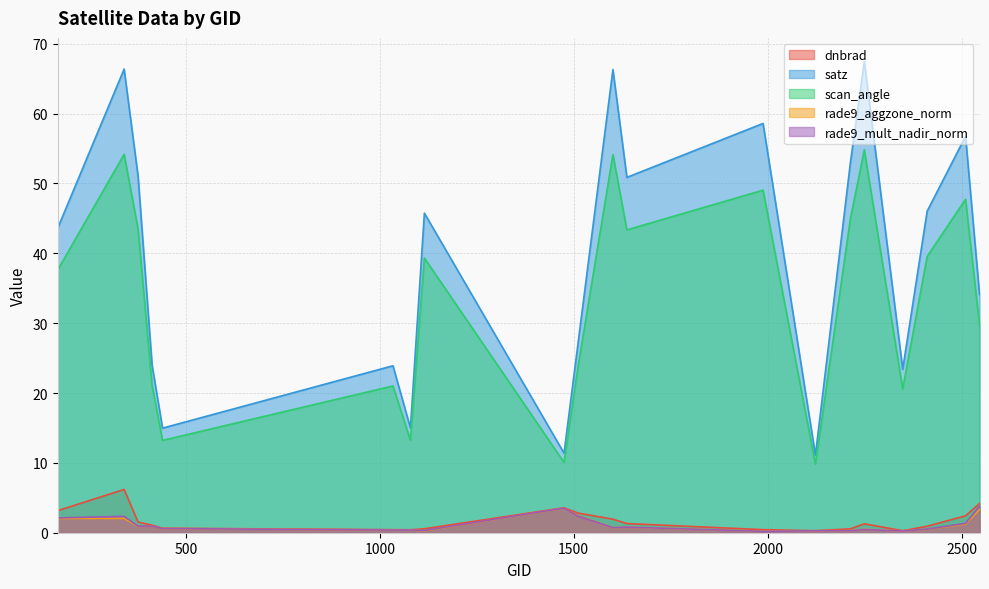

Reading left to right, extract all data points from this chart.

dnbrad: 170=3.2	341=6.2	377=1.5	413=1.1	440=0.6	1034=0.4	1079=0.4	1115=0.6	1475=3.6	1511=2.8	1601=1.9	1637=1.3	1988=0.4	2123=0.3	2213=0.6	2249=1.3	2348=0.3	2411=0.9	2510=2.4	2546=4.2
satz: 170=43.6	341=66.4	377=51.0	413=24.0	440=15.0	1034=23.9	1079=15.0	1115=45.7	1475=11.4	1511=27.1	1601=66.3	1637=50.9	1988=58.6	2123=11.1	2213=52.9	2249=67.5	2348=23.4	2411=46.0	2510=56.8	2546=34.1
scan_angle: 170=37.6	341=54.2	377=43.5	413=21.1	440=13.2	1034=21.0	1079=13.2	1115=39.3	1475=10.1	1511=23.8	1601=54.1	1637=43.4	1988=49.0	2123=9.8	2213=44.9	2249=54.8	2348=20.6	2411=39.6	2510=47.7	2546=29.8
rade9_aggzone_norm: 170=2.0	341=2.1	377=0.9	413=1.0	440=0.6	1034=0.4	1079=0.4	1115=0.3	1475=3.5	1511=2.5	1601=0.7	1637=0.8	1988=0.2	2123=0.3	2213=0.3	2249=0.5	2348=0.3	2411=0.5	2510=1.2	2546=3.3
rade9_mult_nadir_norm: 170=2.1	341=2.3	377=0.9	413=1.0	440=0.6	1034=0.4	1079=0.4	1115=0.3	1475=3.5	1511=2.4	1601=0.7	1637=0.8	1988=0.2	2123=0.3	2213=0.3	2249=0.5	2348=0.3	2411=0.5	2510=1.3	2546=3.8